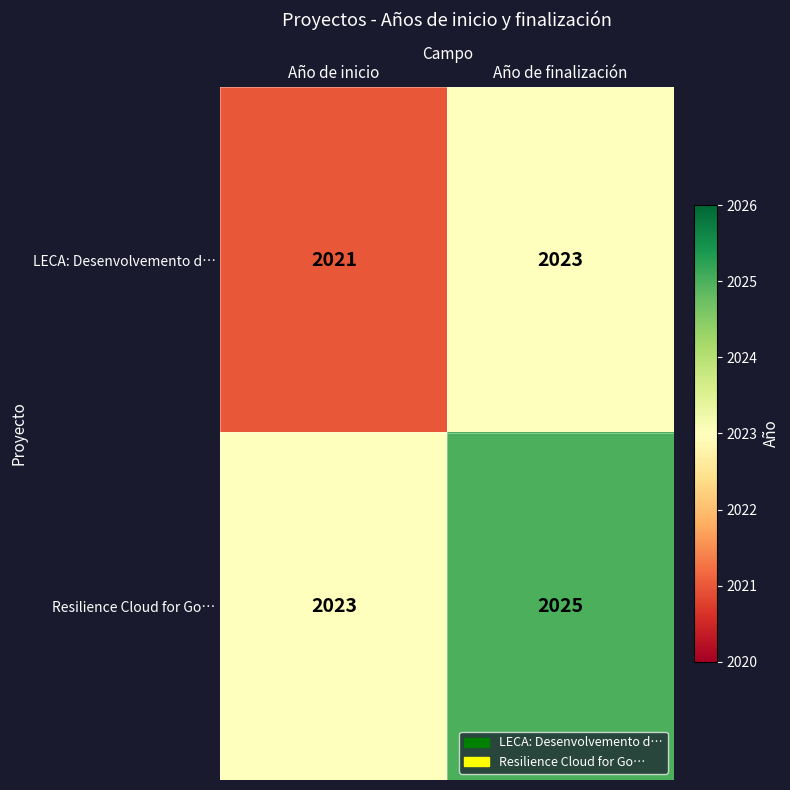

Read the Resilience Cloud for Go… value at Año de finalización.

2025